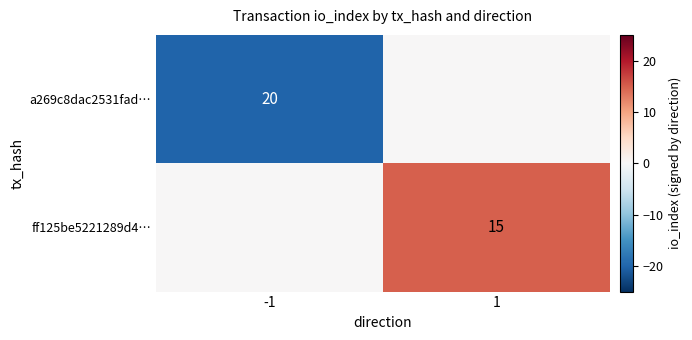

Is it true that ff125be5221289d4… equals 15 at 1?

True